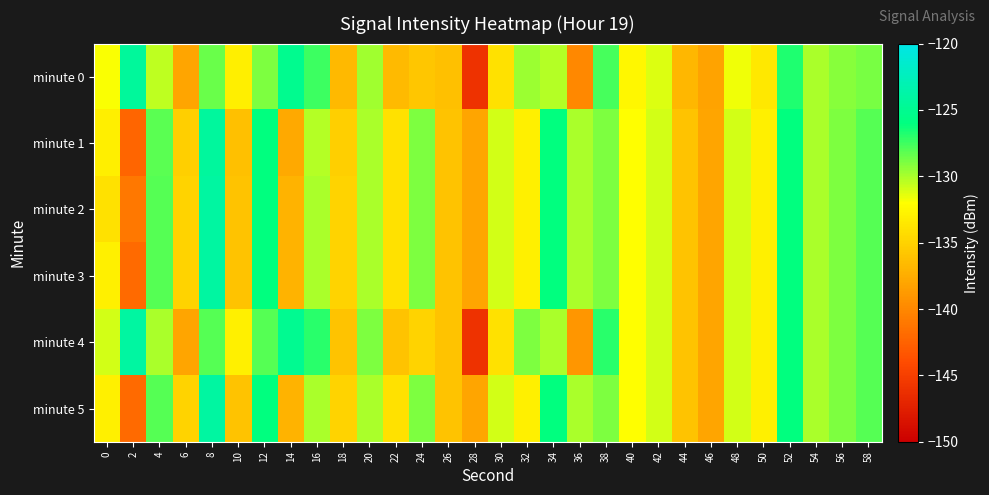

Which series changed the most between 2 and 18?

minute 0